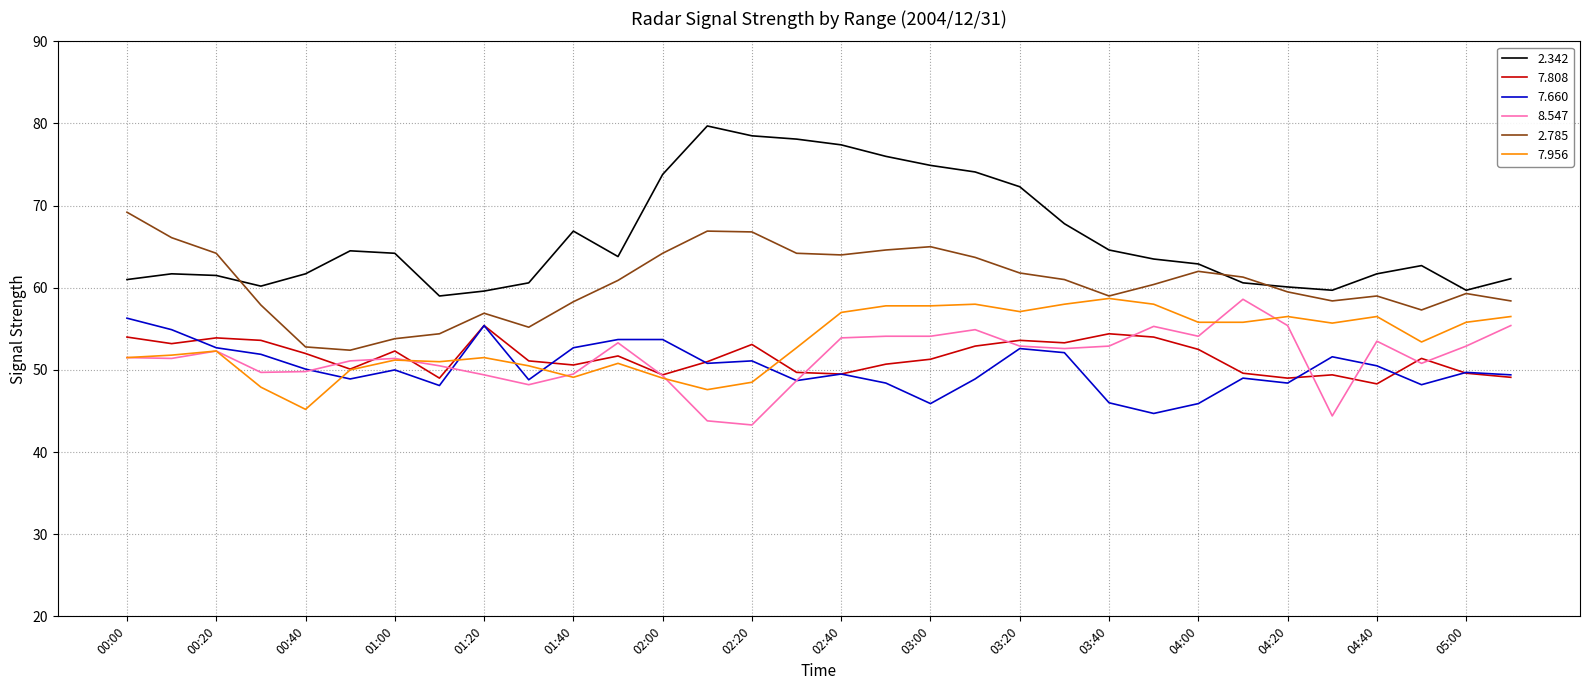

What are all the series names shown in the legend?

2.342, 7.808, 7.660, 8.547, 2.785, 7.956